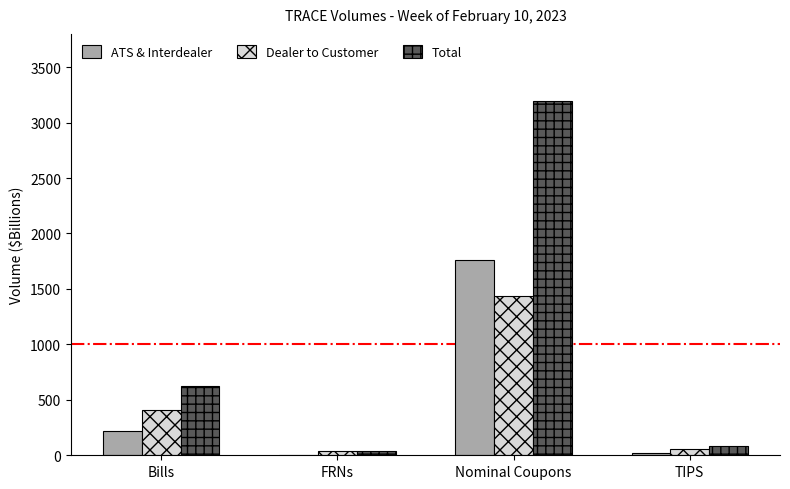

Between FRNs and TIPS, which series saw the biggest shift?

Total